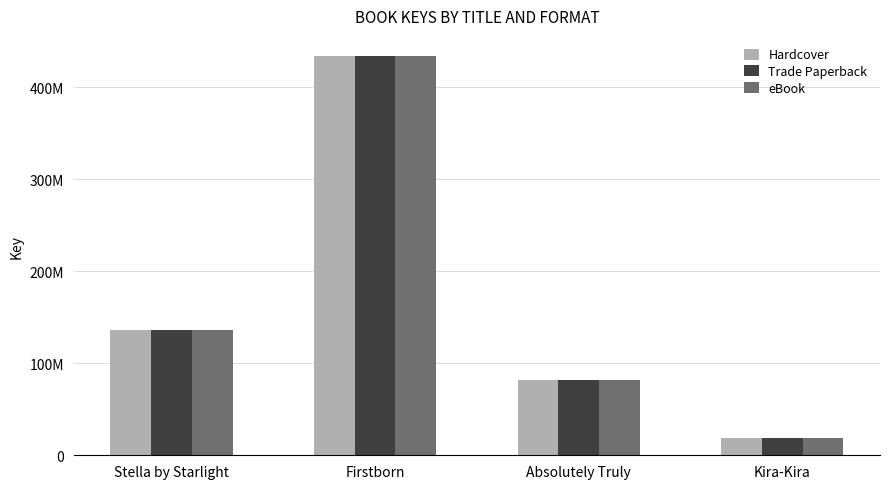

The Trade Paperback series shows 19010668 at Kira-Kira. True or false?

True